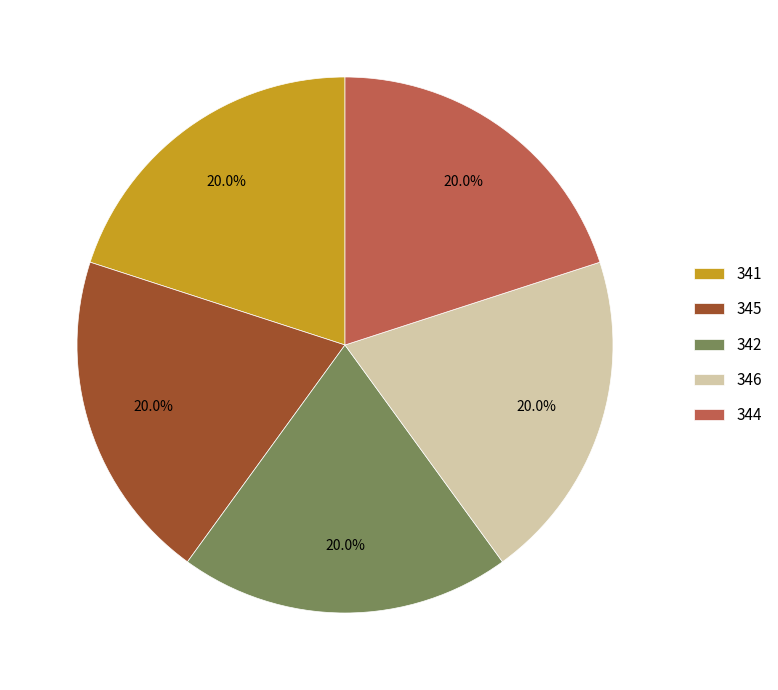

Does any single category account for the majority?

No